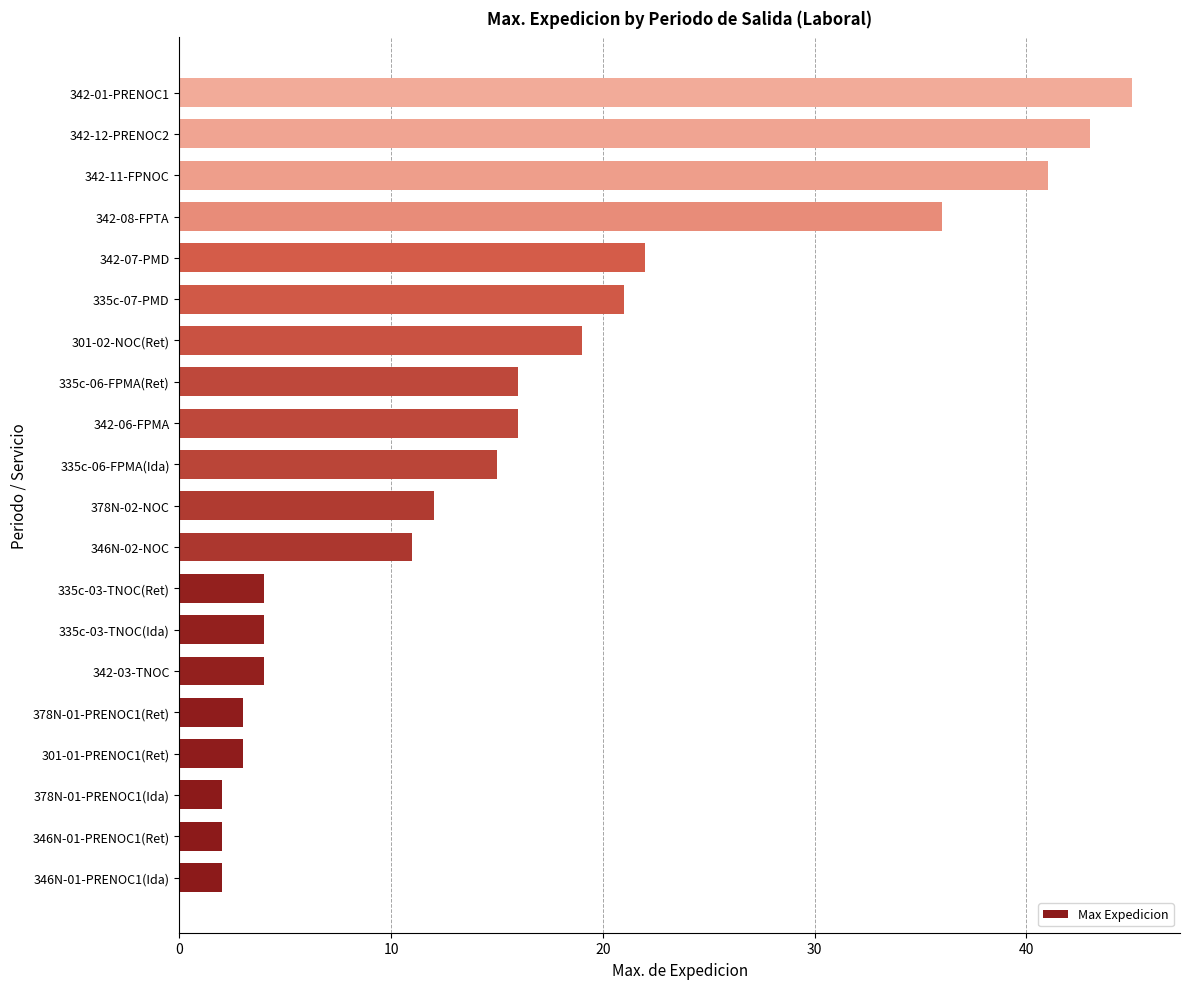

Which label corresponds to the largest value in the chart?

342-01-PRENOC1